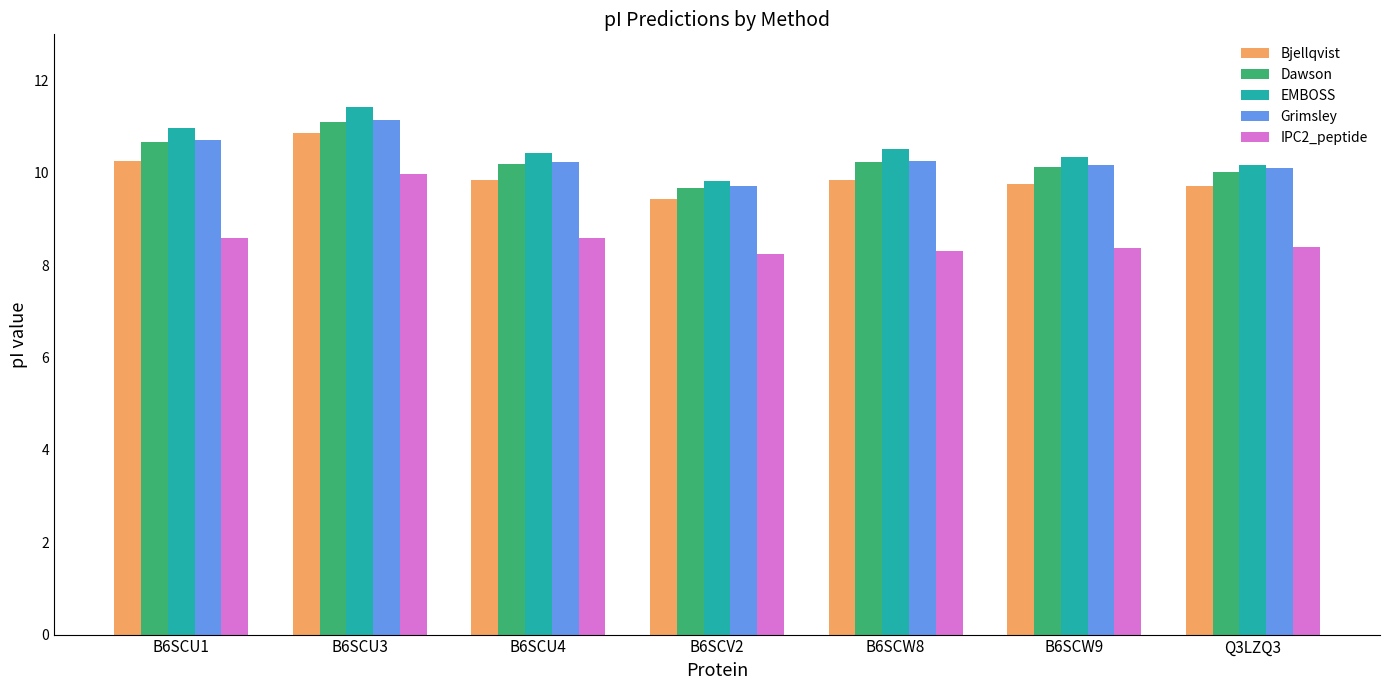

How many bars are there in total?

35